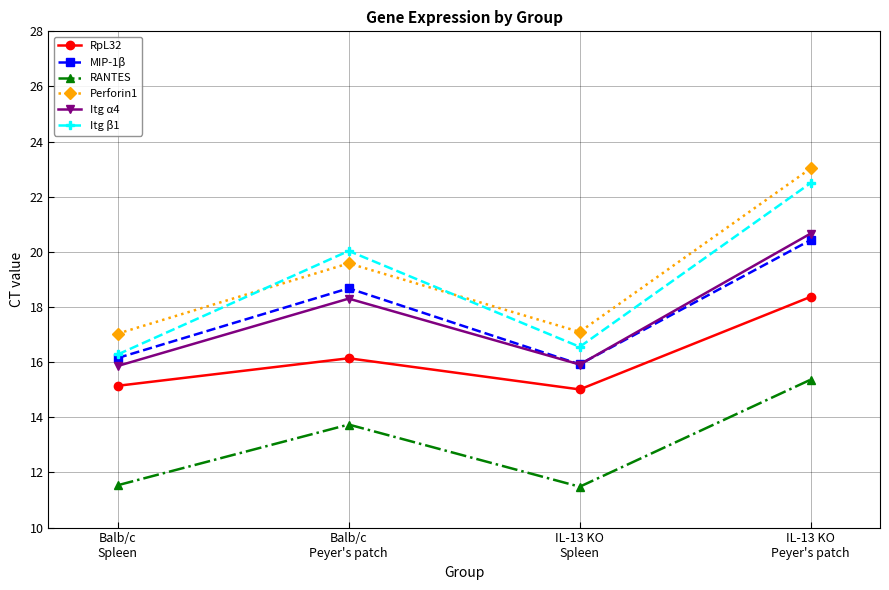

At which category does RANTES reach its first local valley?

IL-13 KO
Spleen